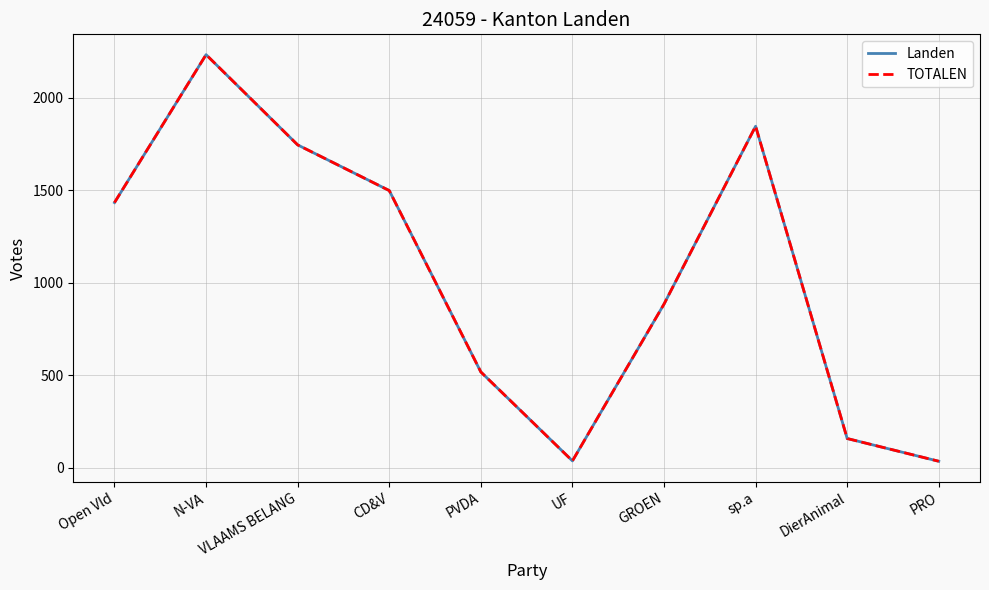

What is the difference between the maximum and second lowest values in the TOTALEN series?

2197